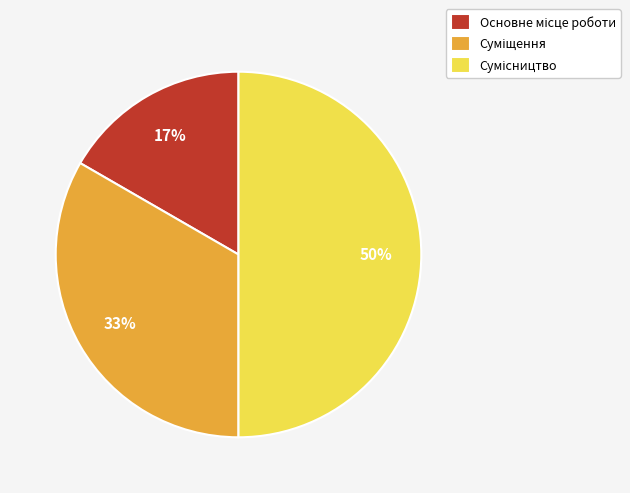

Count the number of slices in the pie.

3